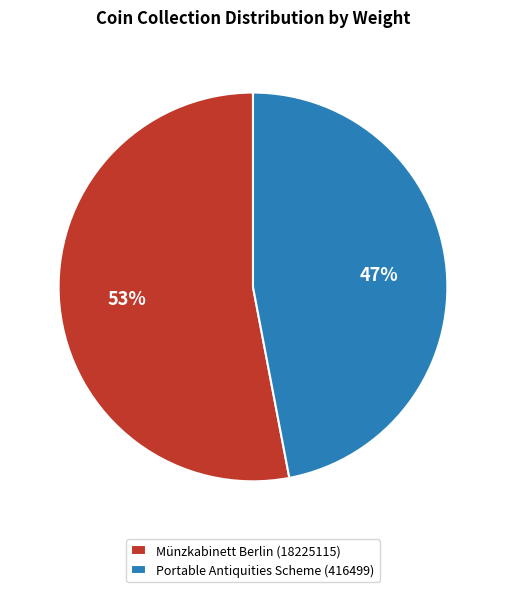

Which category has the smallest portion of the pie?

Portable Antiquities Scheme (416499)